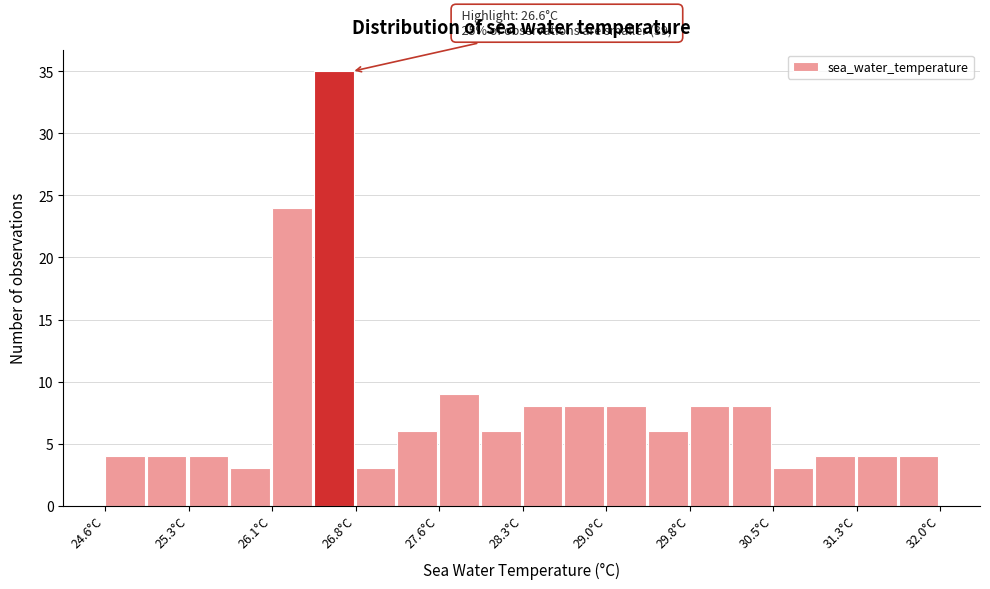

Read against the x-axis, roughly where is the centre of the tallest bar?

26.6